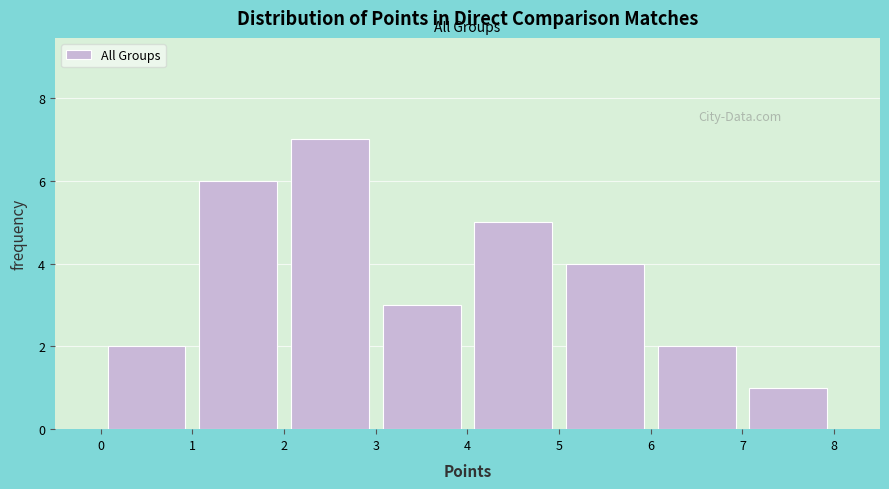

Over which range of the x-axis is the bar tallest?

2 to 3